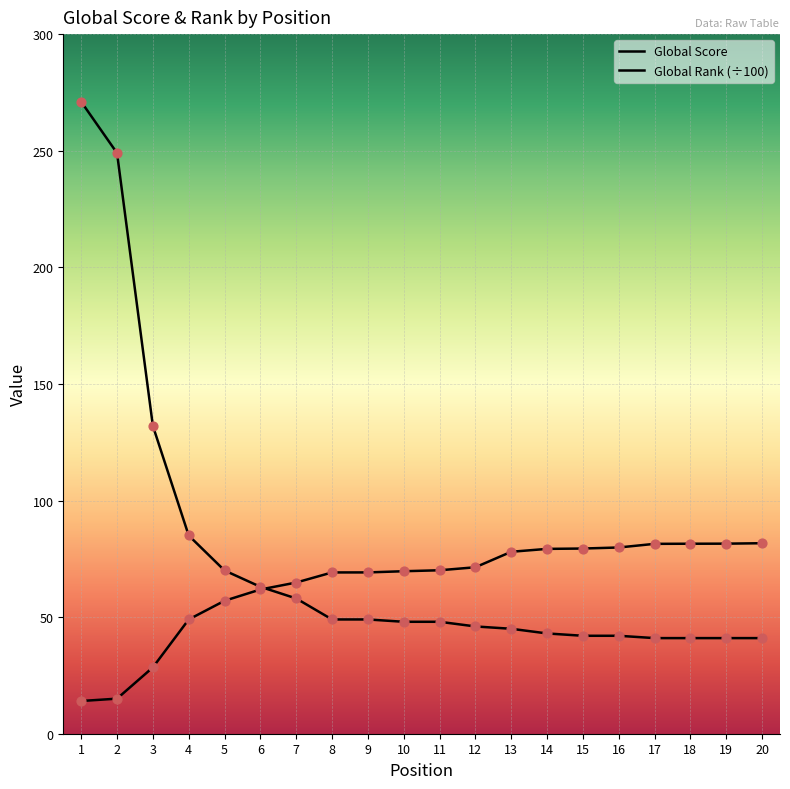

At how many categories does at least one series exceed 138?

2